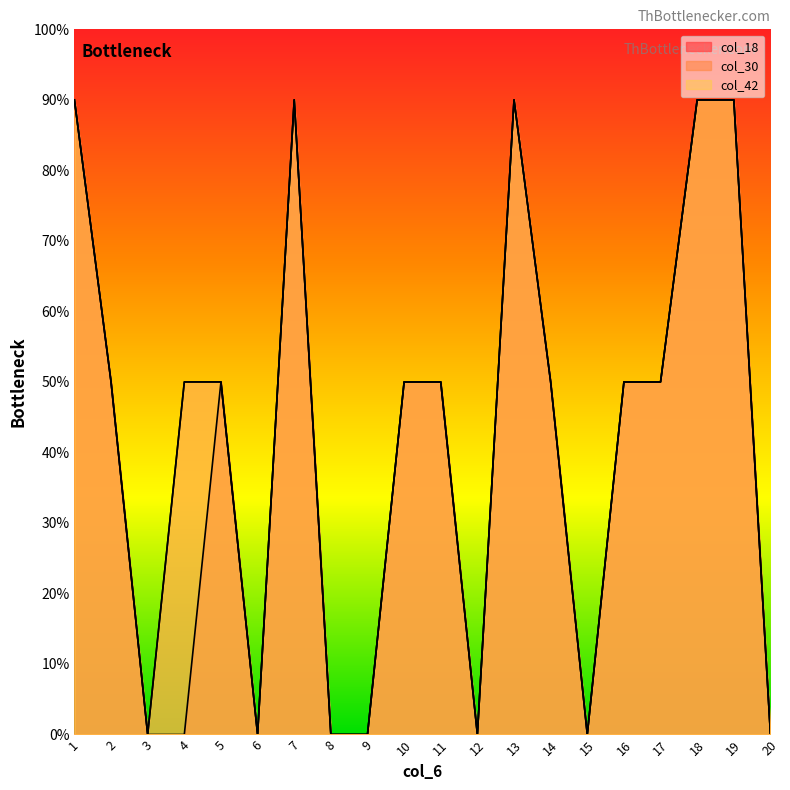

Which category has the lowest value across all series?

3